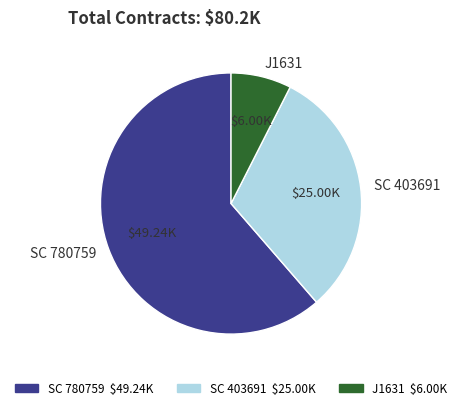

Does any single category account for the majority?

Yes